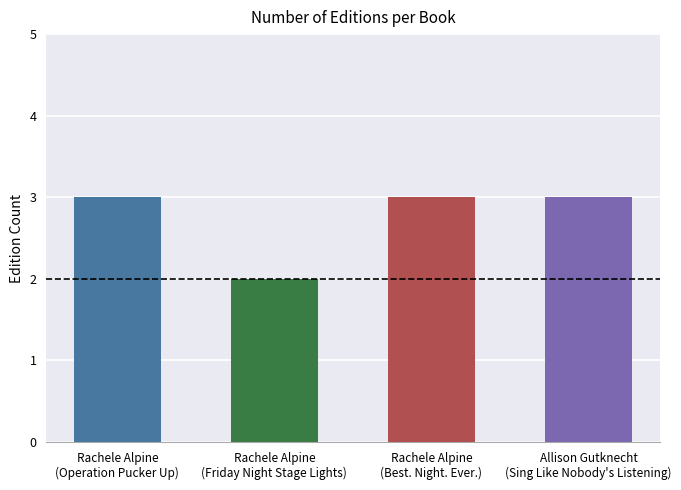

What is the difference between the maximum and minimum values?

1